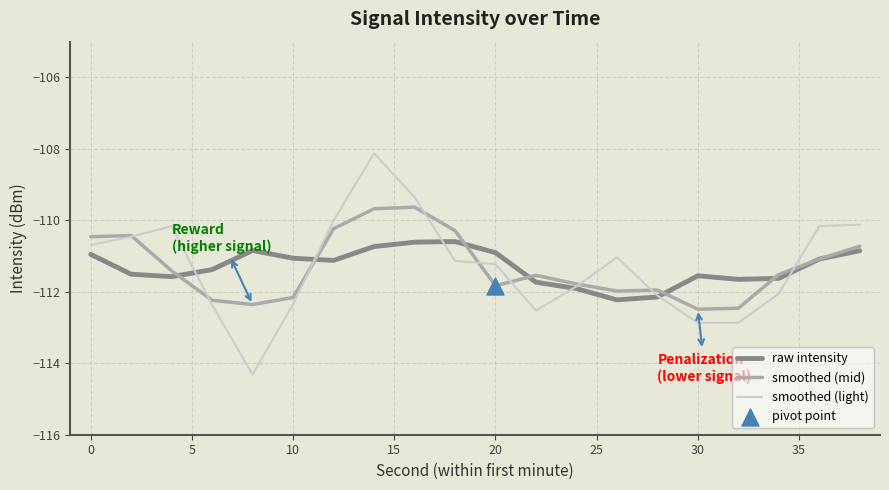

What is the minimum value for raw intensity?

-112.2